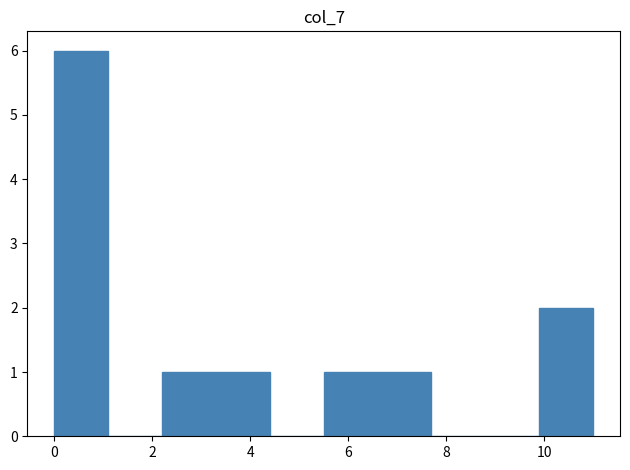

Reading left to right, transcribe this chart: for each bar, give the range it covers on the x-axis and its height. Neither the bar edges nor the heights are printed on the chart, so give them approximately, as read against the axes.

0.0 to 1.1: 6
1.1 to 2.2: 0
2.2 to 3.3: 1
3.3 to 4.4: 1
4.4 to 5.5: 0
5.5 to 6.6: 1
6.6 to 7.7: 1
7.7 to 8.8: 0
8.8 to 9.9: 0
9.9 to 11.0: 2